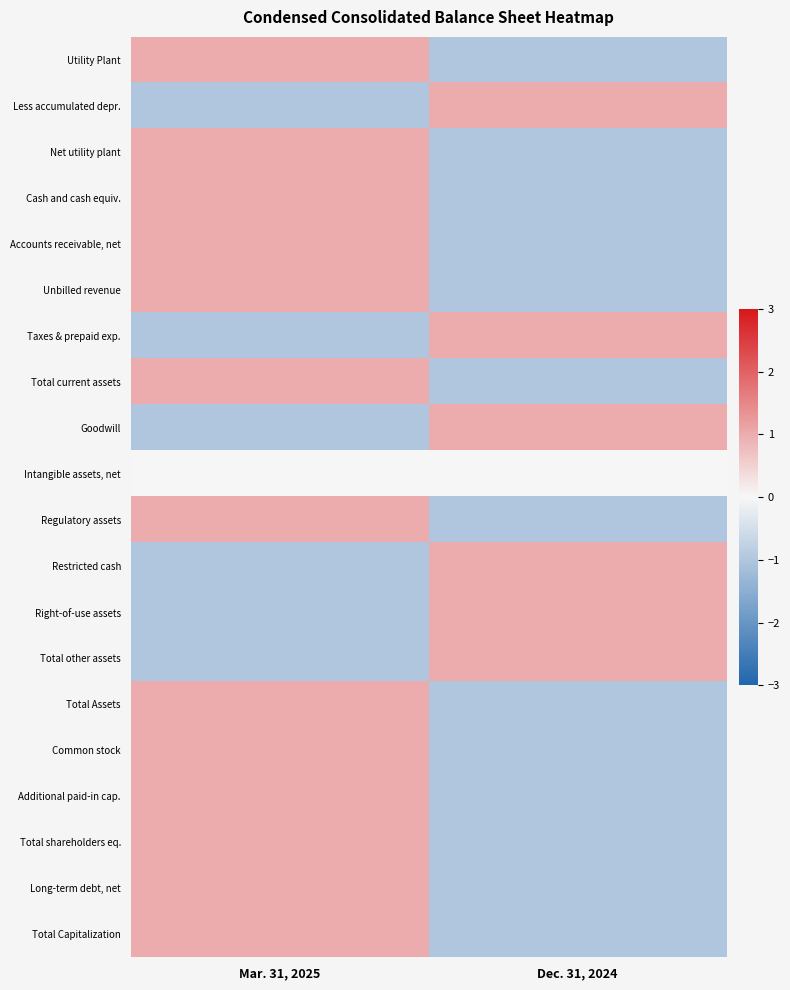

Reading left to right, list all the values displayed in this chart.

Utility Plant: Mar. 31, 2025=1	Dec. 31, 2024=-1
Less accumulated depr.: Mar. 31, 2025=-1	Dec. 31, 2024=1
Net utility plant: Mar. 31, 2025=1	Dec. 31, 2024=-1
Cash and cash equiv.: Mar. 31, 2025=1	Dec. 31, 2024=-1
Accounts receivable, net: Mar. 31, 2025=1	Dec. 31, 2024=-1
Unbilled revenue: Mar. 31, 2025=1	Dec. 31, 2024=-1
Taxes & prepaid exp.: Mar. 31, 2025=-1	Dec. 31, 2024=1
Total current assets: Mar. 31, 2025=1	Dec. 31, 2024=-1
Goodwill: Mar. 31, 2025=-1	Dec. 31, 2024=1
Intangible assets, net: Mar. 31, 2025=0	Dec. 31, 2024=0
Regulatory assets: Mar. 31, 2025=1	Dec. 31, 2024=-1
Restricted cash: Mar. 31, 2025=-1	Dec. 31, 2024=1
Right-of-use assets: Mar. 31, 2025=-1	Dec. 31, 2024=1
Total other assets: Mar. 31, 2025=-1	Dec. 31, 2024=1
Total Assets: Mar. 31, 2025=1	Dec. 31, 2024=-1
Common stock: Mar. 31, 2025=1	Dec. 31, 2024=-1
Additional paid-in cap.: Mar. 31, 2025=1	Dec. 31, 2024=-1
Total shareholders eq.: Mar. 31, 2025=1	Dec. 31, 2024=-1
Long-term debt, net: Mar. 31, 2025=1	Dec. 31, 2024=-1
Total Capitalization: Mar. 31, 2025=1	Dec. 31, 2024=-1